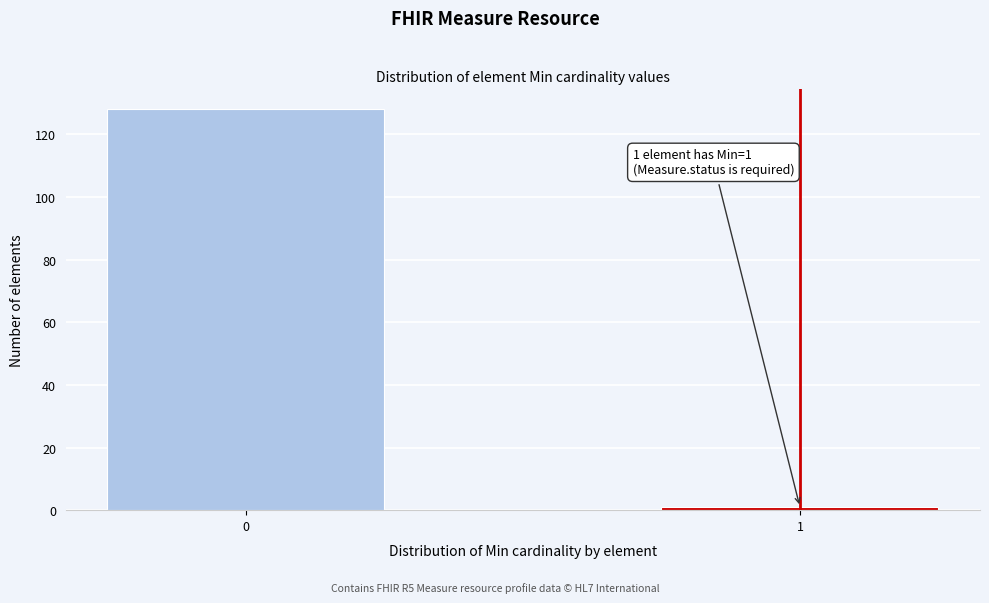

Reading right to left, extract all data points from this chart.

1=1	0=128